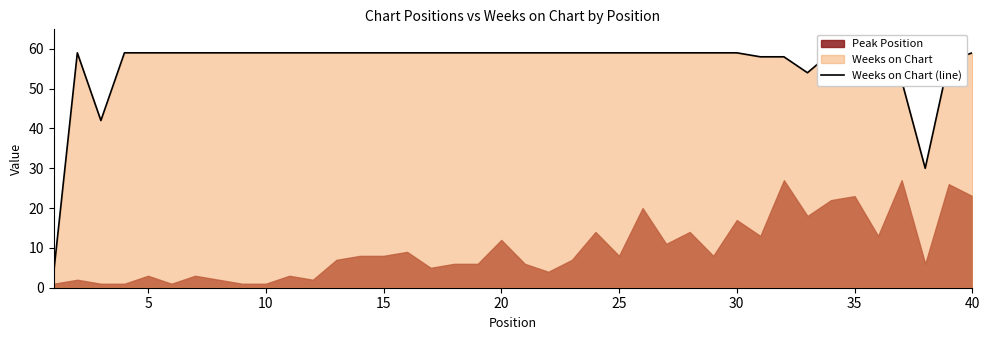

The chart shows a value of 14 at 10. True or false?

False